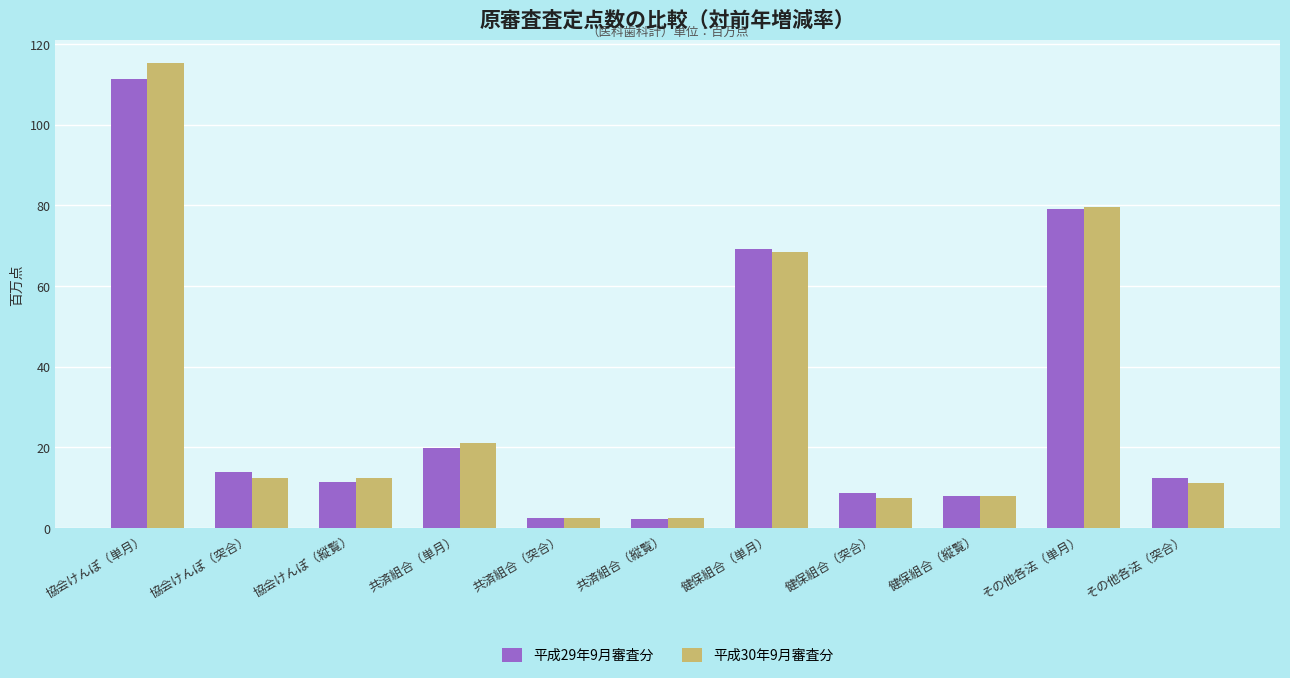

At which label does 平成30年9月審査分 first exceed 12?

協会けんぽ（単月）